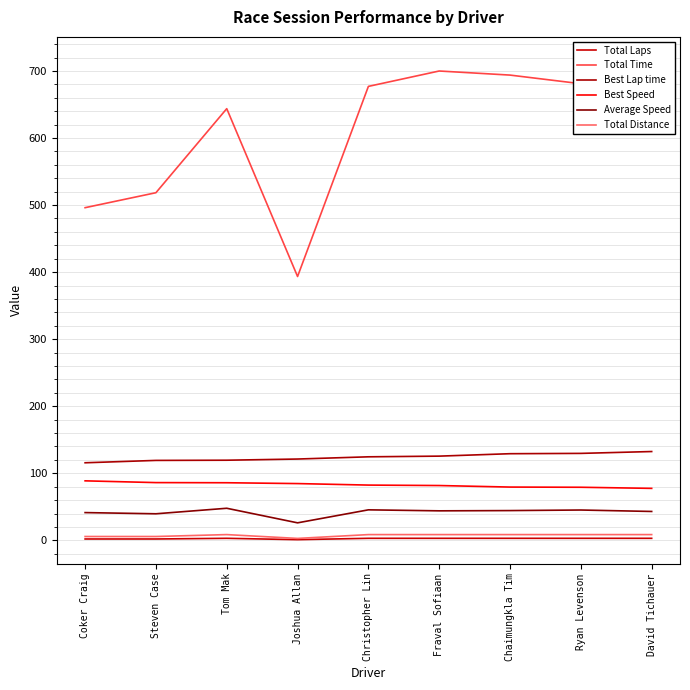

Rank the categories by Best Lap time value from lowest to highest.

Coker Craig, Steven Case, Tom Mak, Joshua Allan, Christopher Lin, Fraval Sofiaan, Chaimungkla Tim, Ryan Levenson, David Tichauer